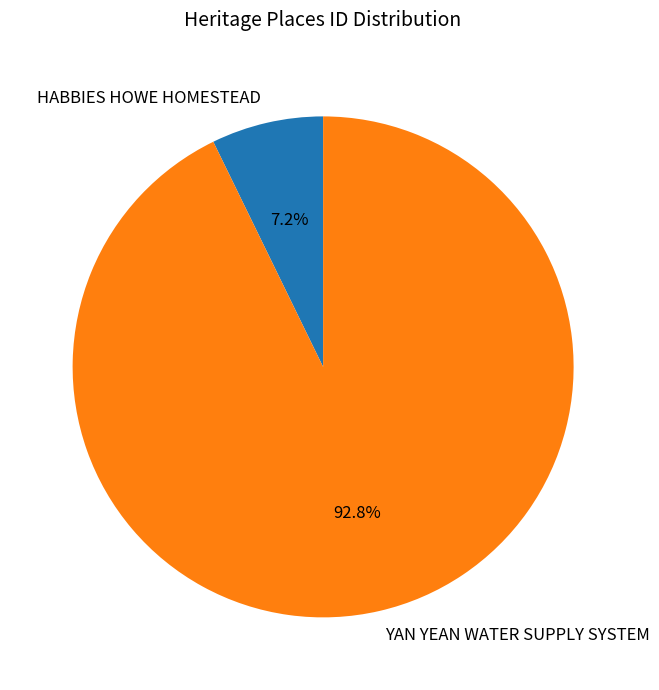

What is the smallest slice in the pie chart?

HABBIES HOWE HOMESTEAD